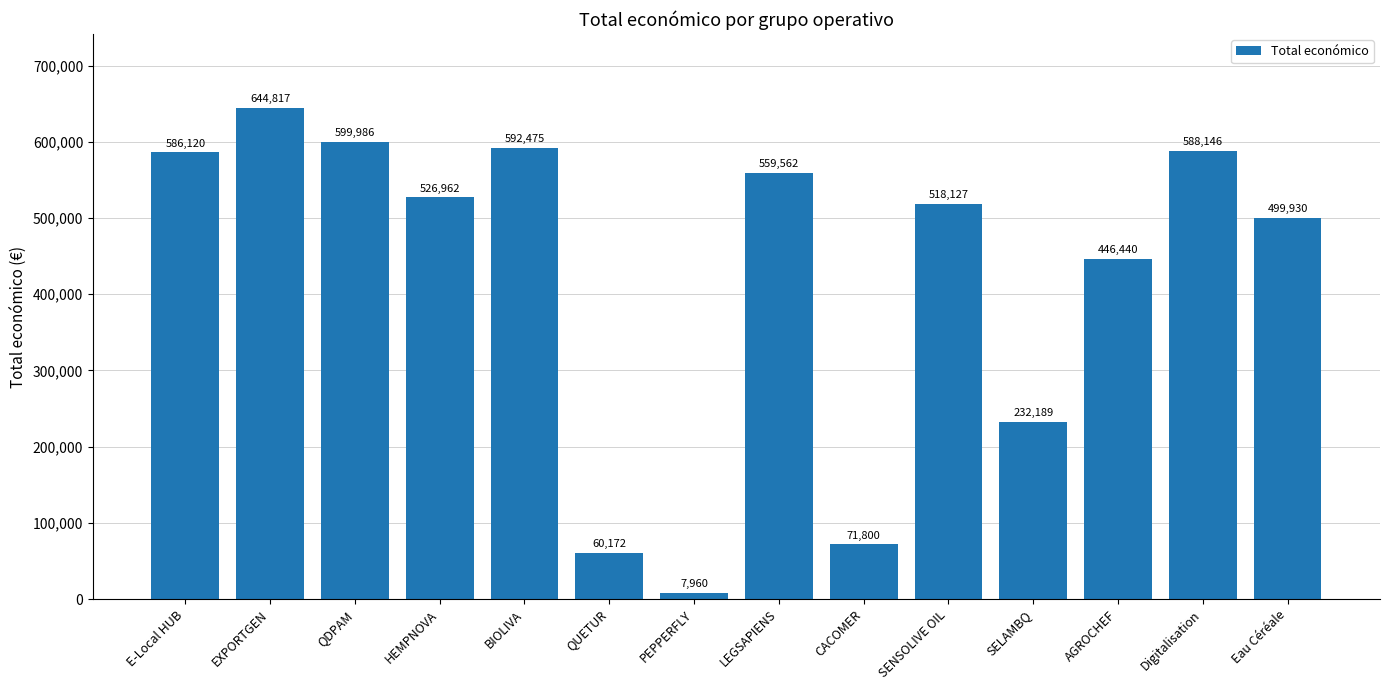

What is the approximate value at QUETUR, to the nearest 100?

60200